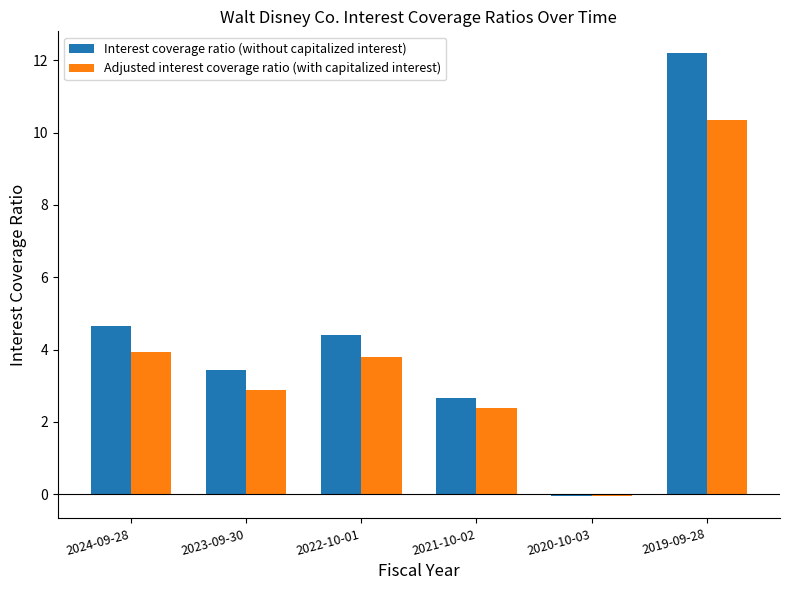

What is the label of the 5th bar from the right?

2023-09-30